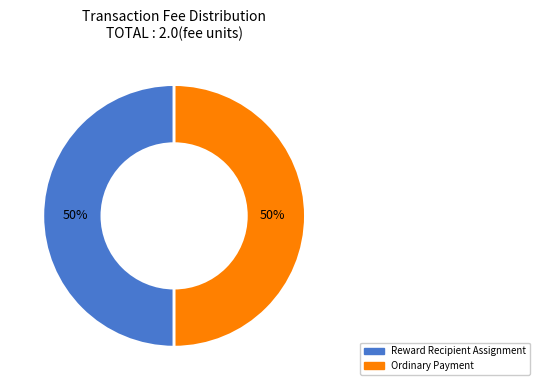

How many slices are in this pie chart?

2